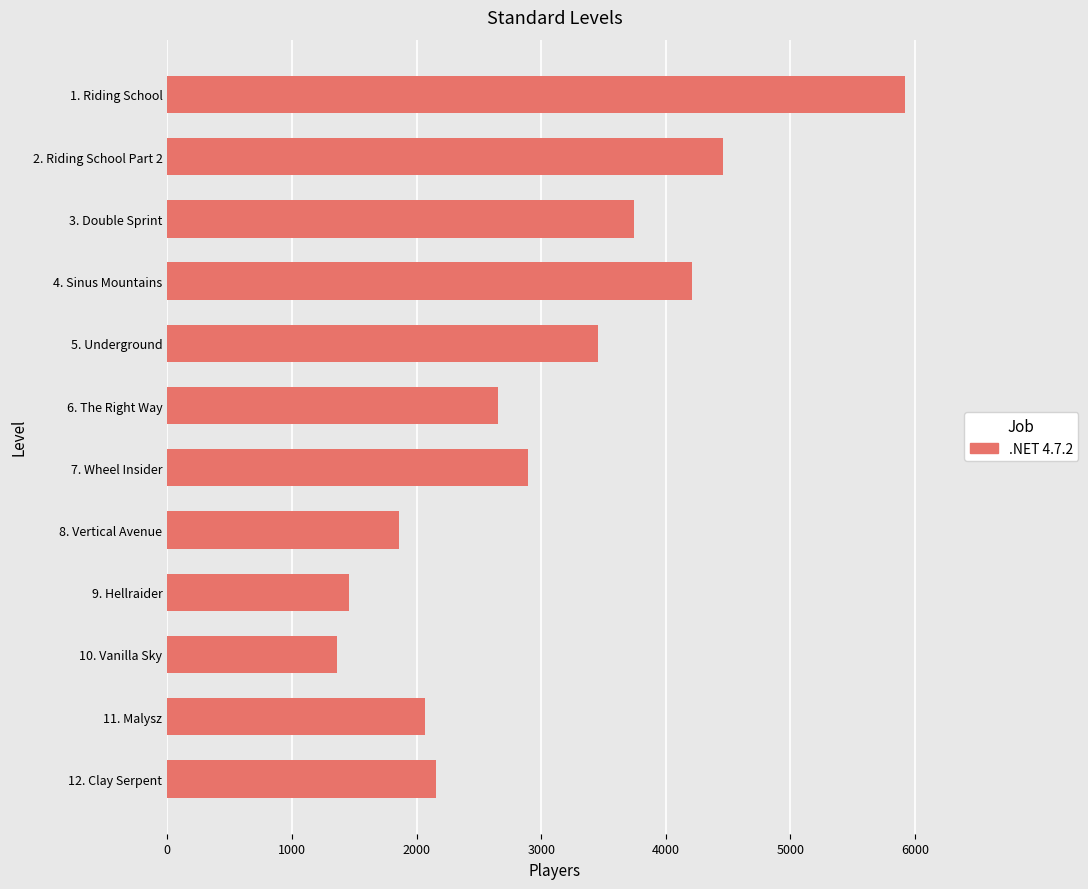

What is the label of the 7th bar from the top?

7. Wheel Insider